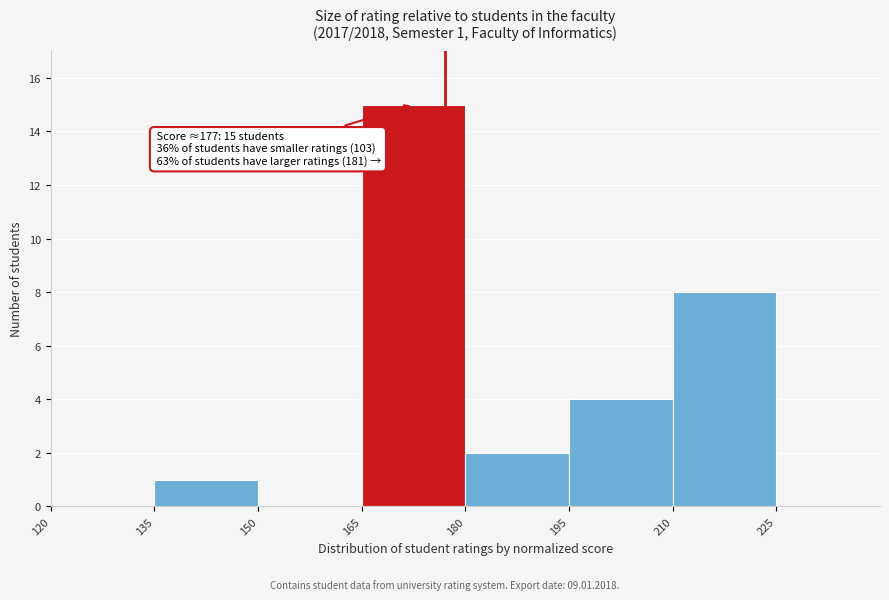

Which range on the x-axis has the tallest bar?

165 to 180